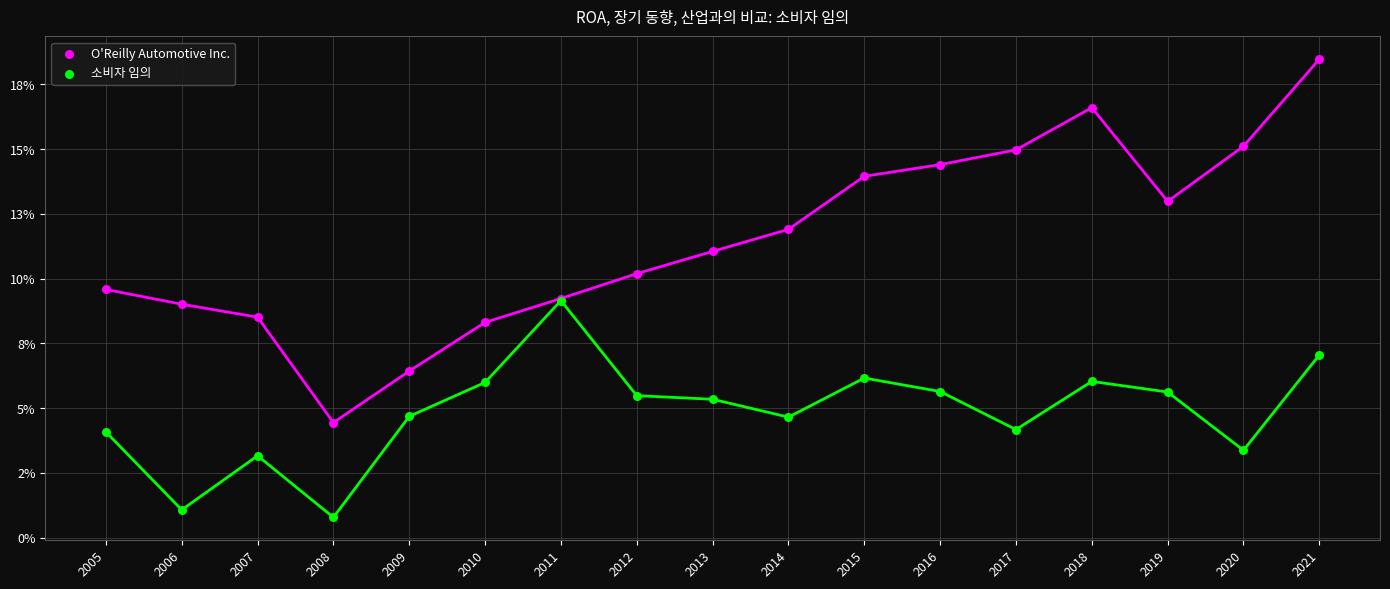

What are all the series names shown in the legend?

O'Reilly Automotive Inc., 소비자 임의